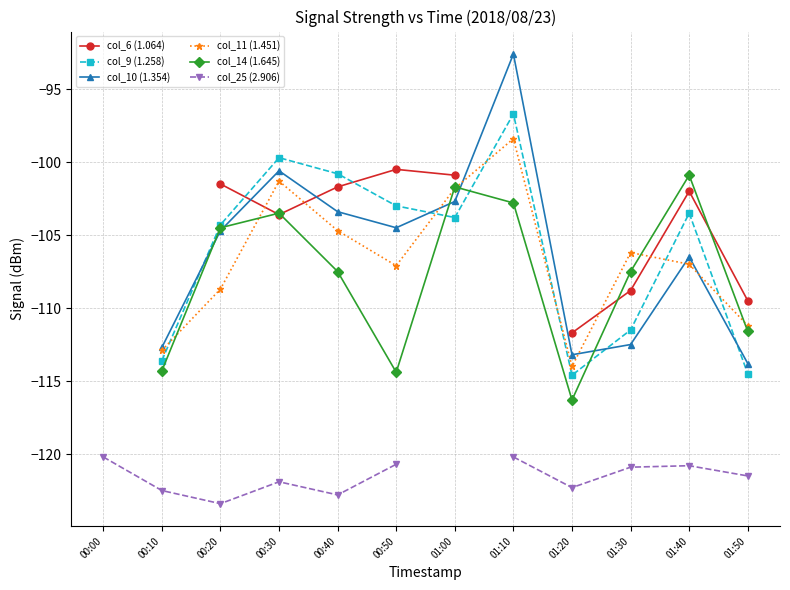

Is the value of col_9 (1.258) at 01:50 greater than the value of col_25 (2.906) at 01:40?

Yes